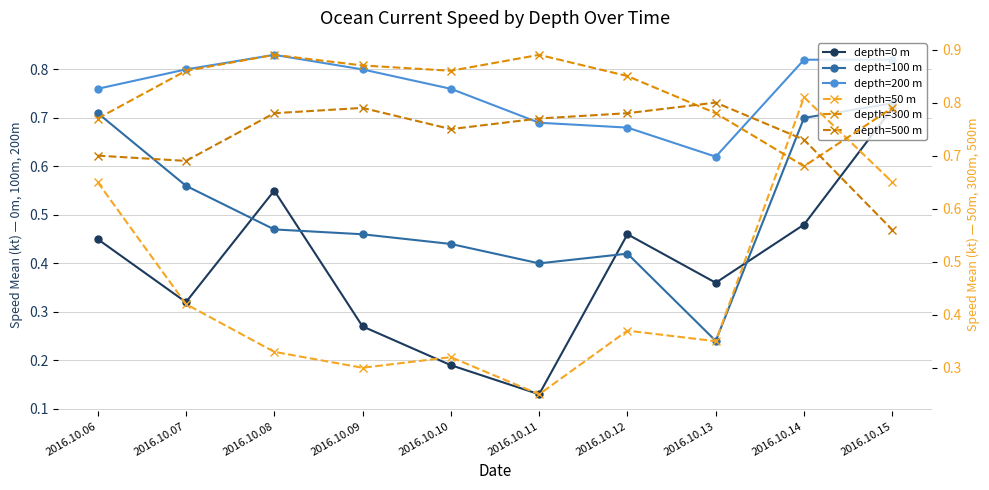

Which series ends up on top after the final intersection of depth=100 m and depth=300 m?

depth=300 m